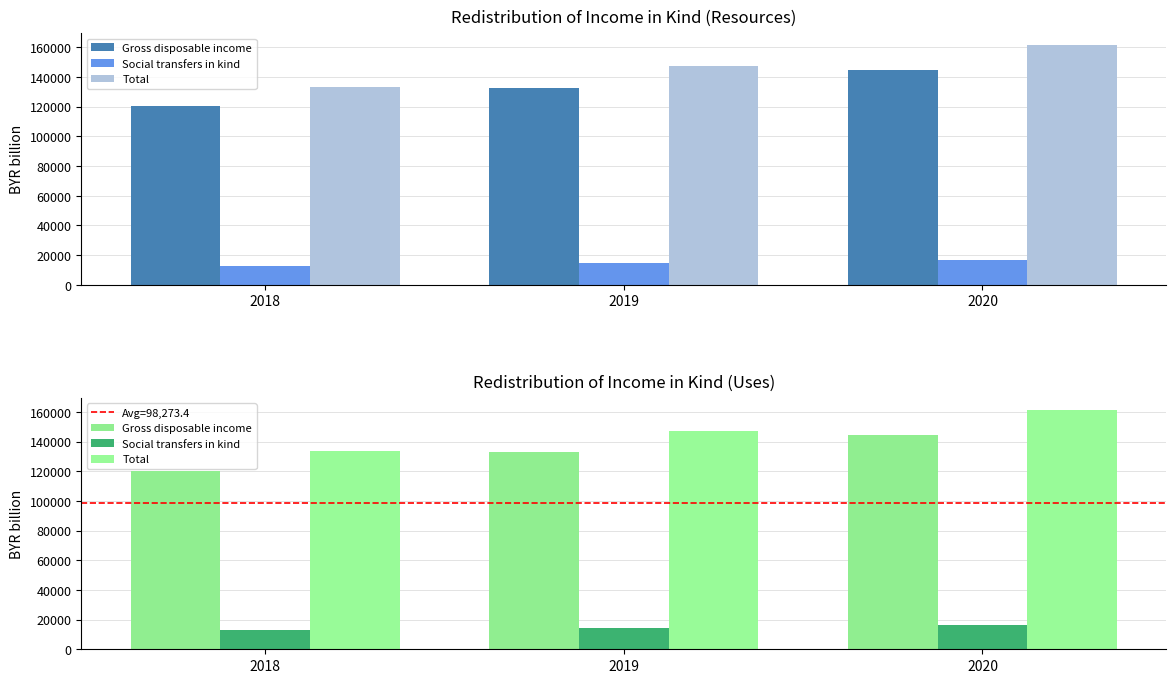

Between 2018 and 2019, which series saw the biggest shift?

Total